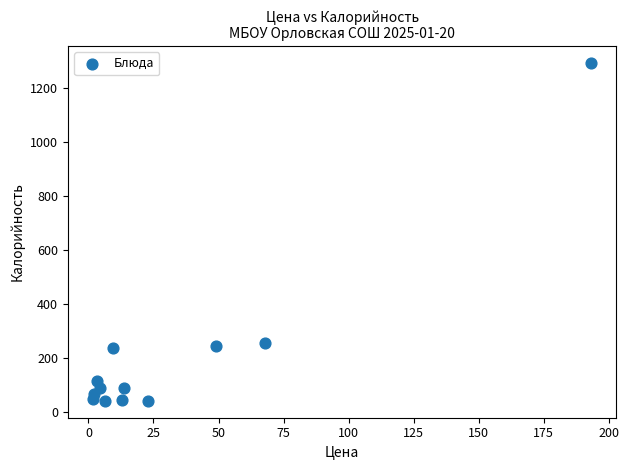

What is the average X value?

32.2